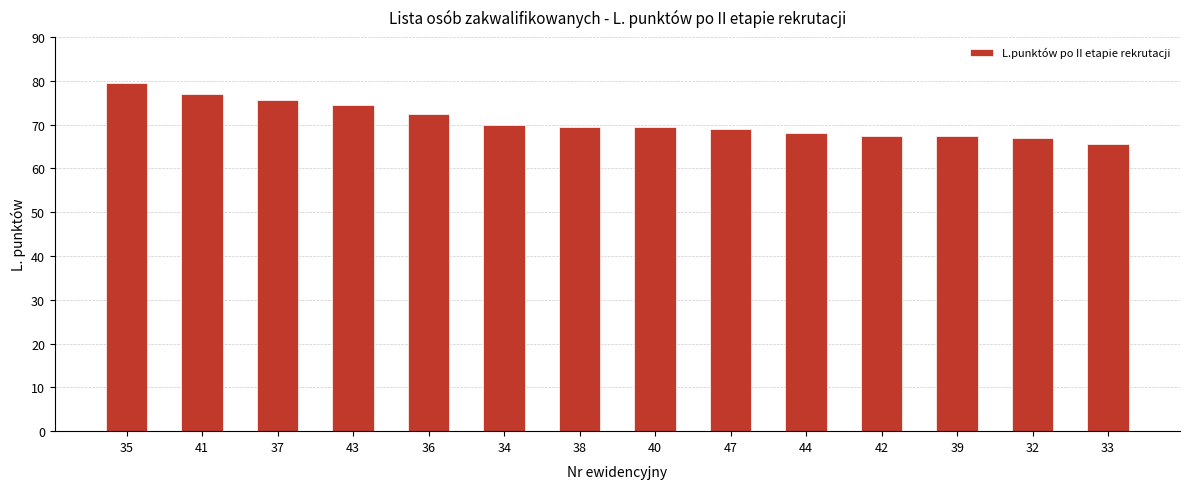

What is the sum of the values at 40 and 44?

137.5